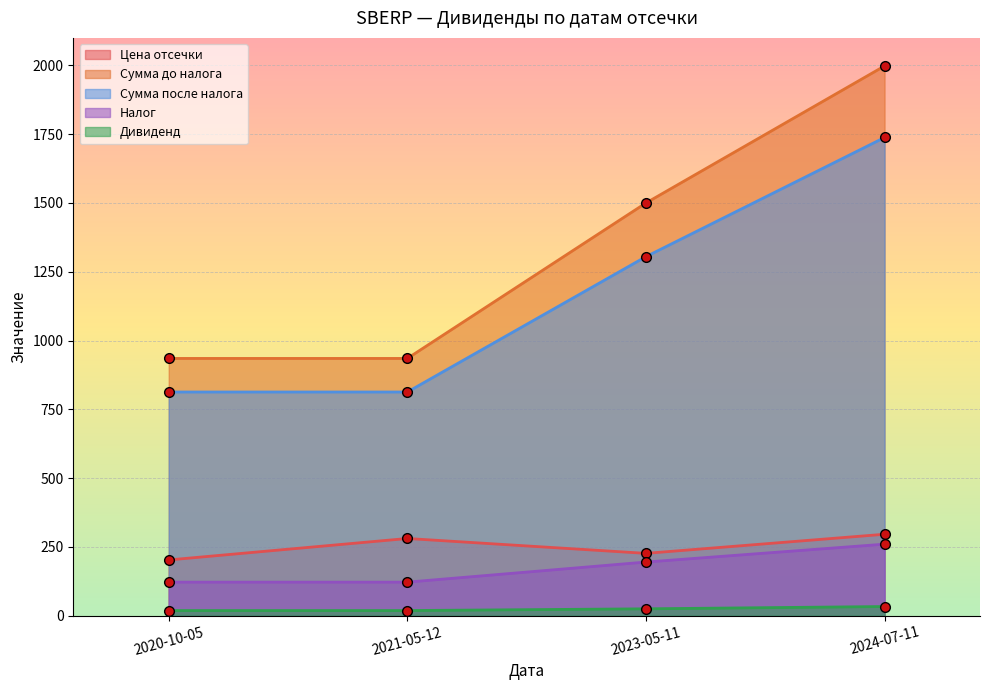

How many Сумма до налога values are between 935 and 1998?

4